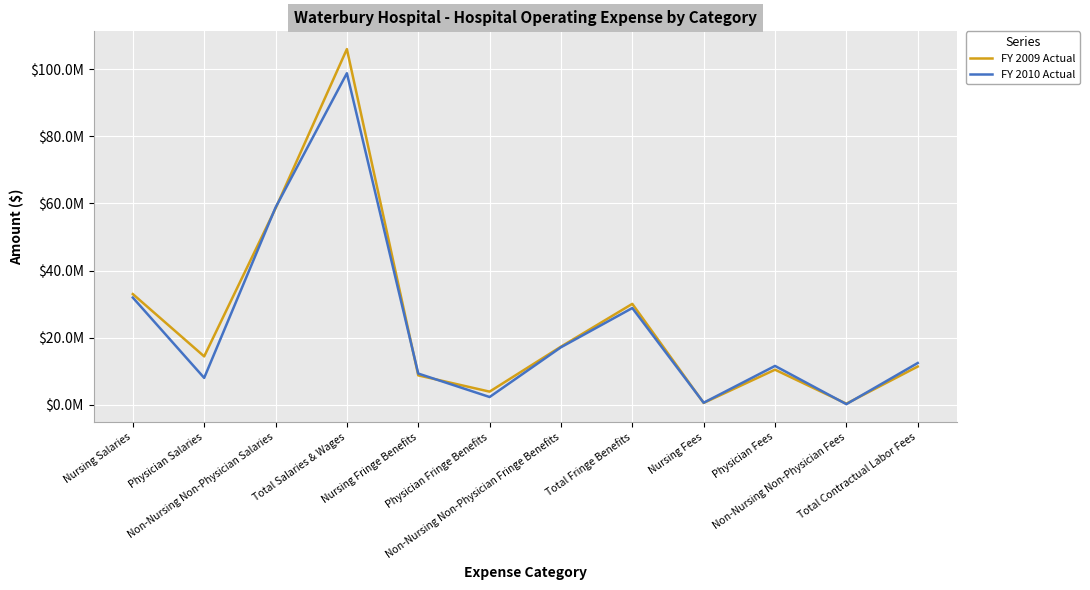

What are all the series names shown in the legend?

FY 2009 Actual, FY 2010 Actual